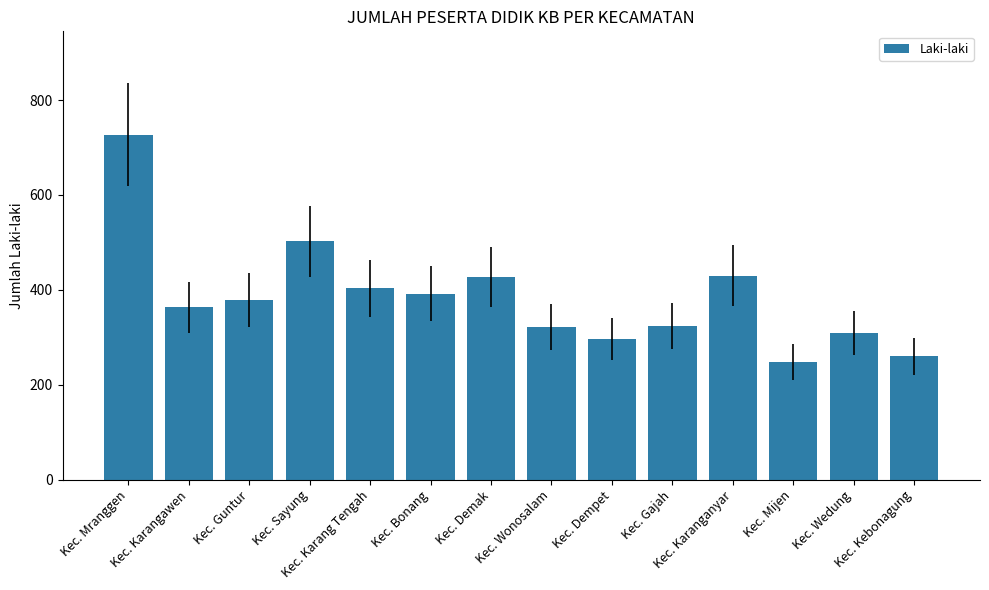

What is the difference between the second highest and second lowest values?

242